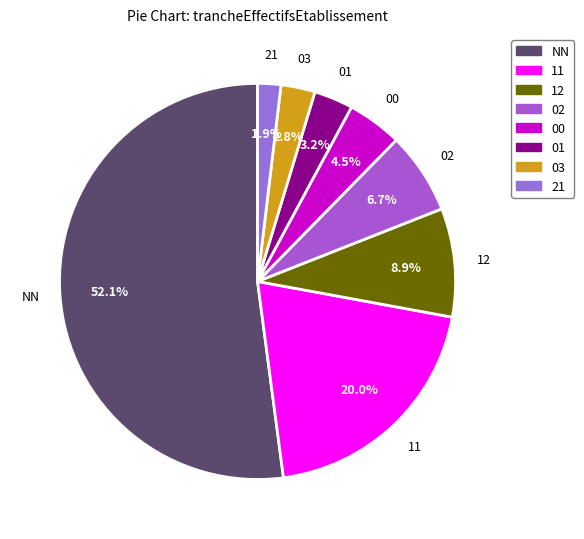

What percentage is the 01 slice, to the nearest percent?

3%